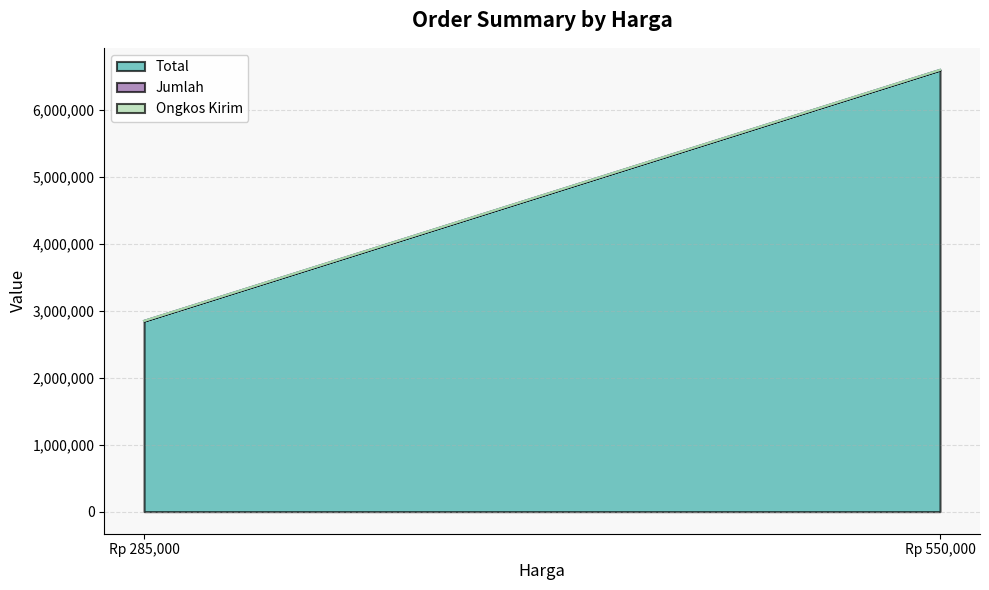

Read the Total value at 285000.

2850000